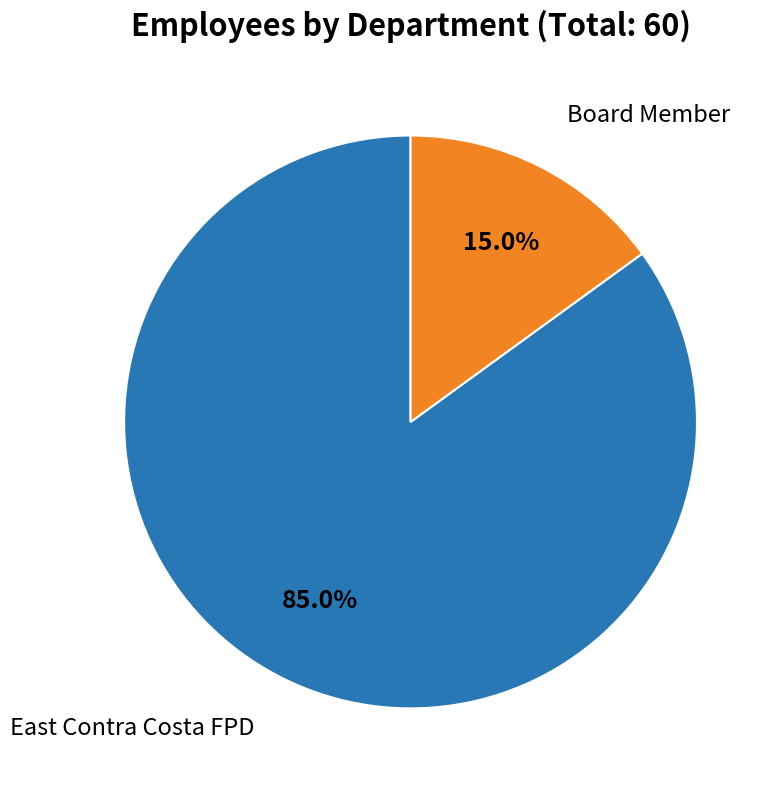

Is there any slice that represents more than half of the pie?

Yes